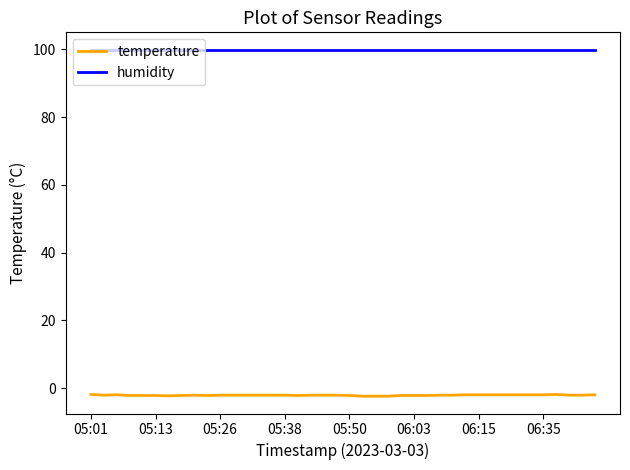

True or false: humidity and temperature intersect in this chart.

False